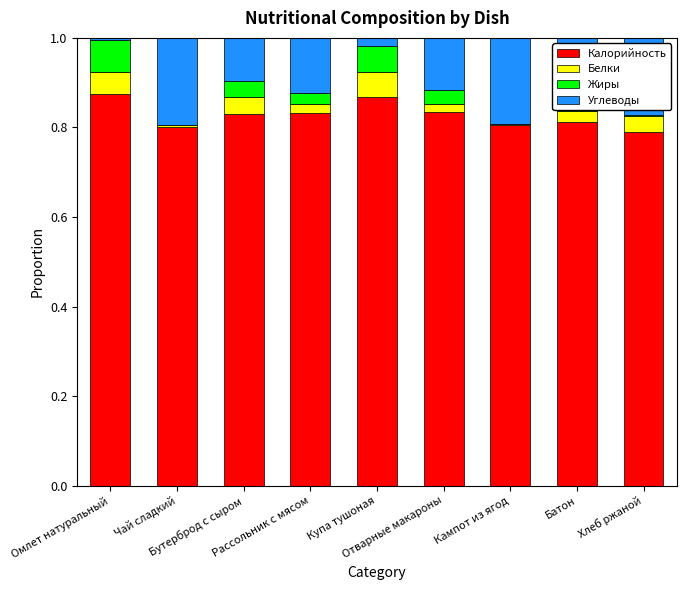

What are all the series names shown in the legend?

Калорийность, Белки, Жиры, Углеводы